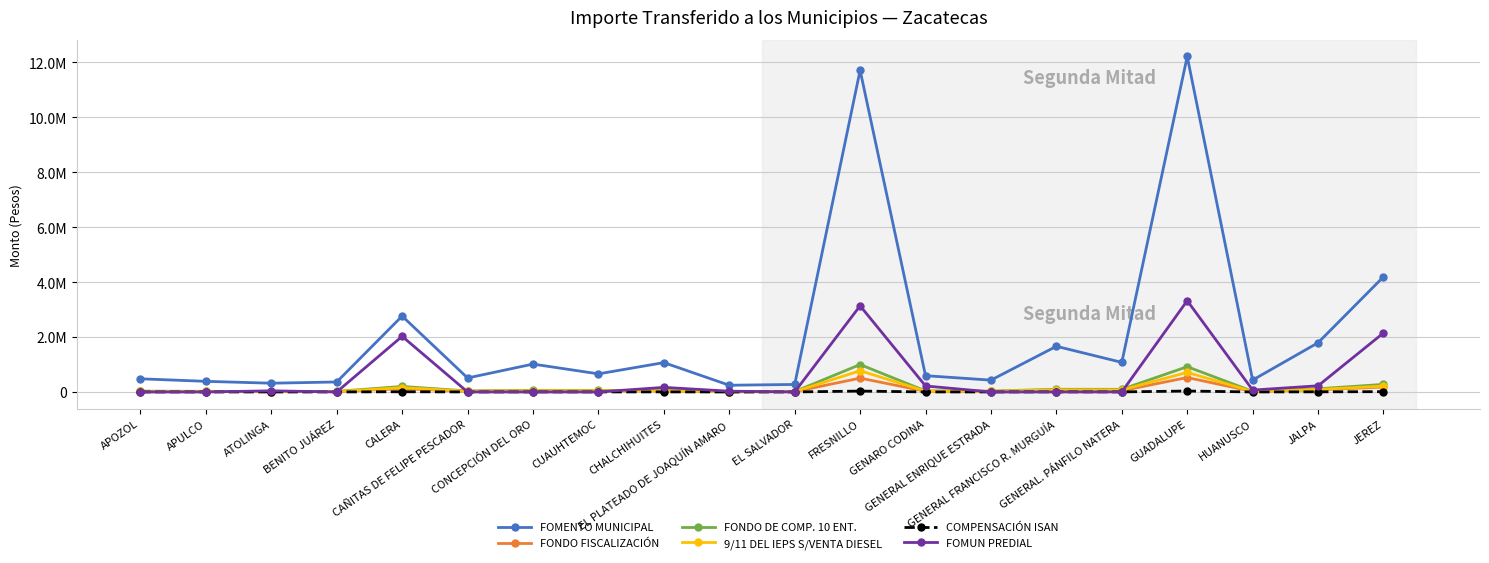

What is the maximum value for 9/11 DEL IEPS S/VENTA DIESEL?

772704